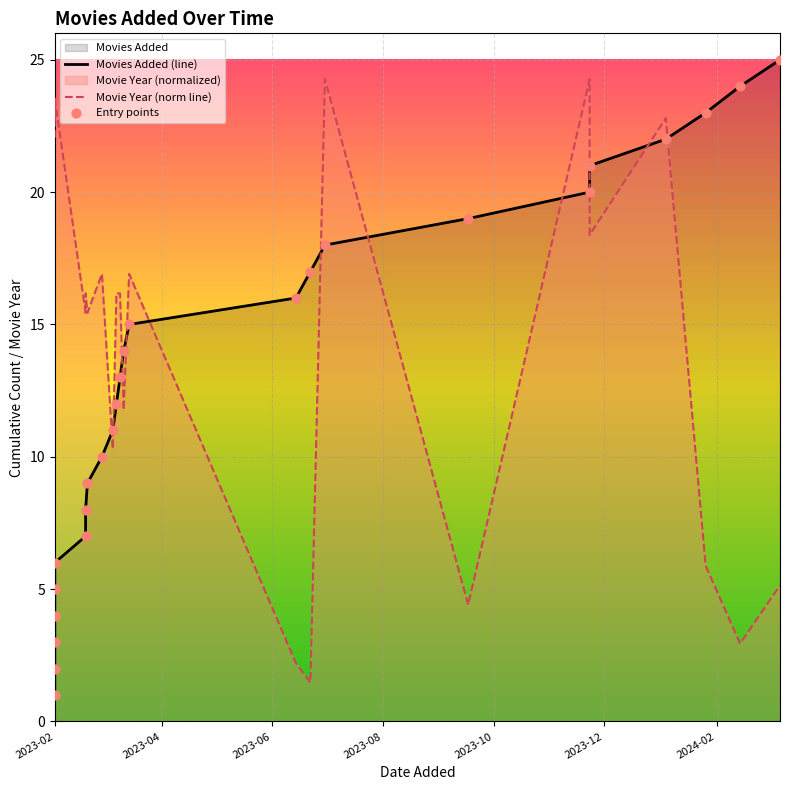

Which series has the widest spread of Y values?

Movies Added (line)